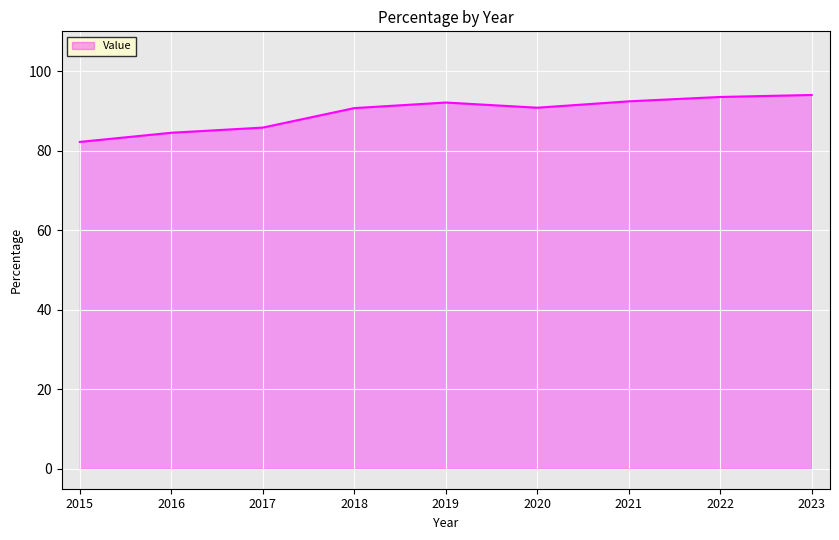

How many series are shown in this chart?

1